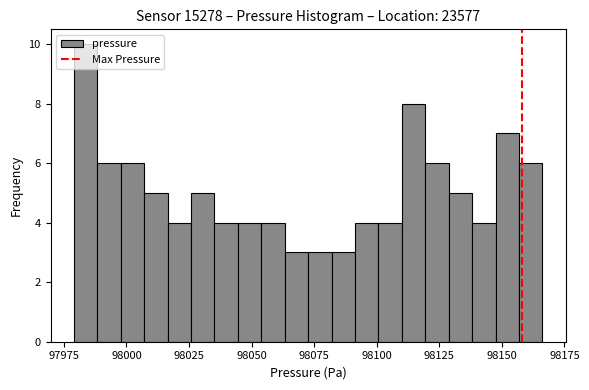

Around what value on the x-axis is the tallest bar? Give the approximate position of its centre, as read against the axis.

97985